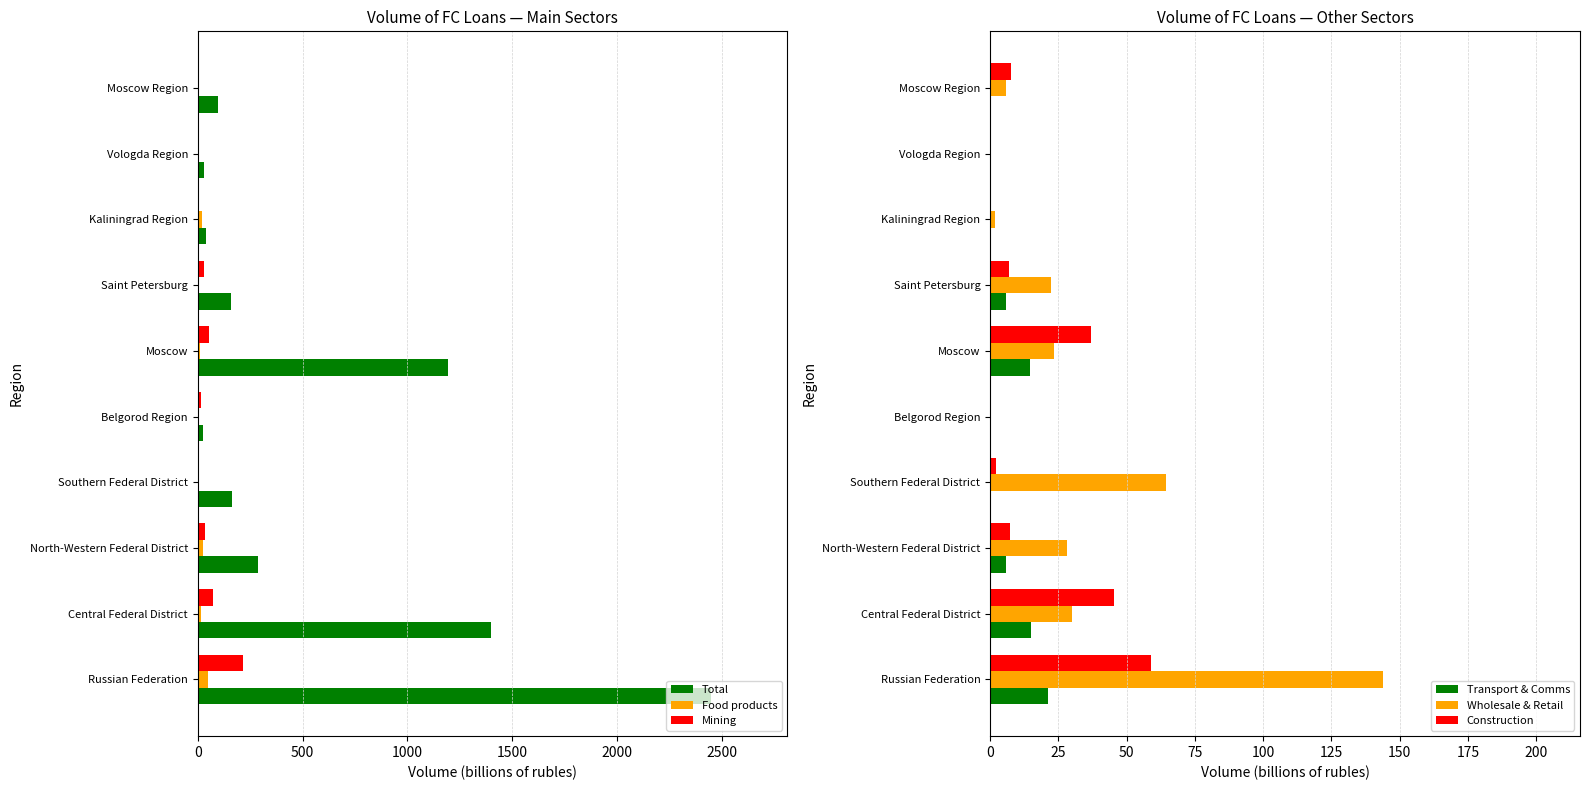

Which category has the highest value in the Mining series?

Russian Federation